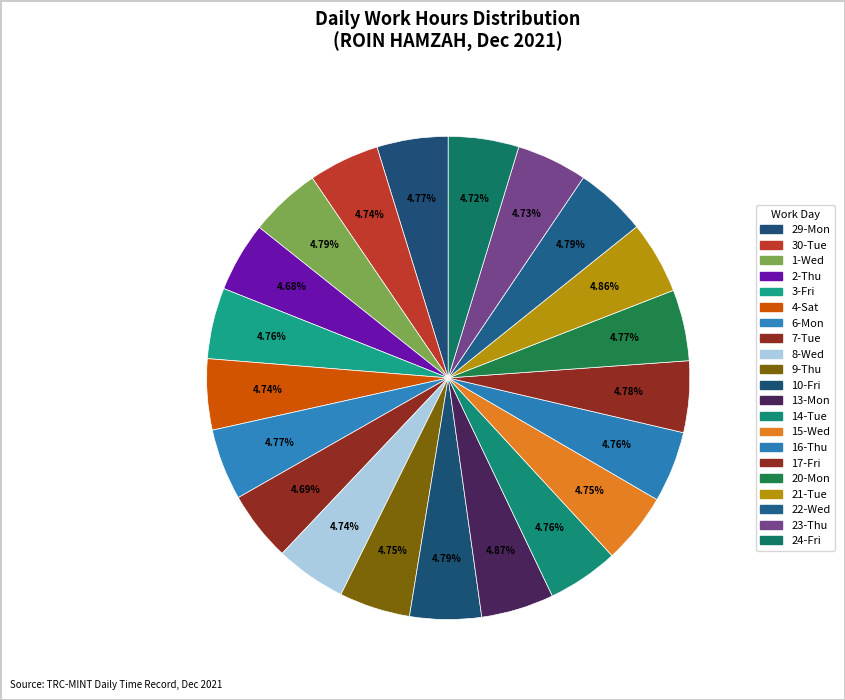

Count the number of slices in the pie.

21